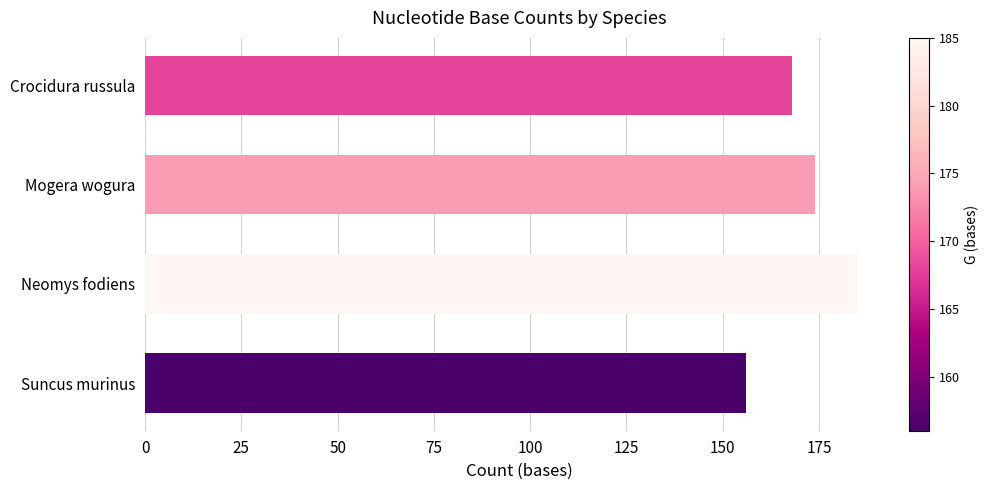

What is the smallest value displayed?

156